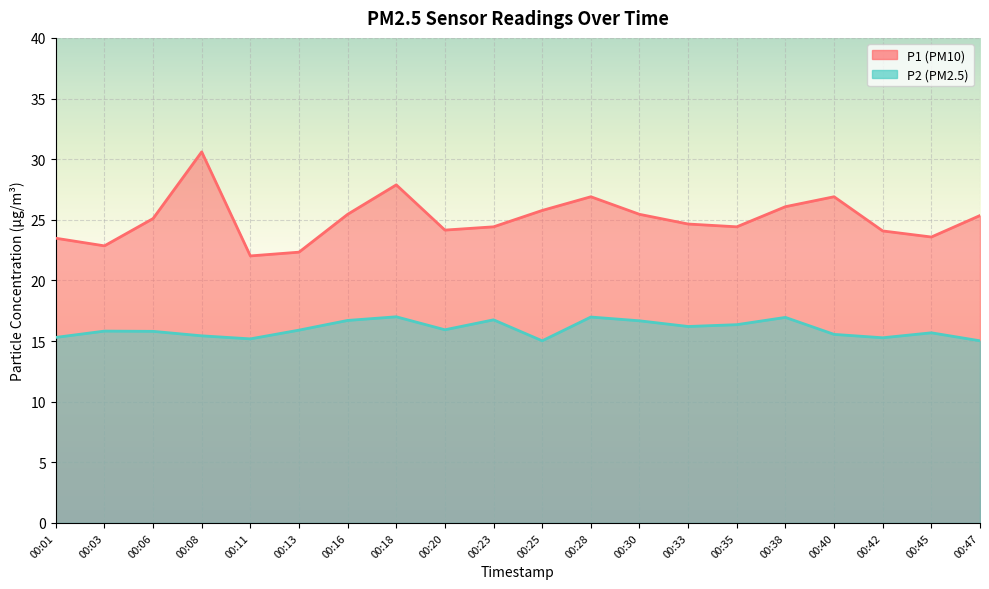

True or false: P1 and P2 cross at least once.

False